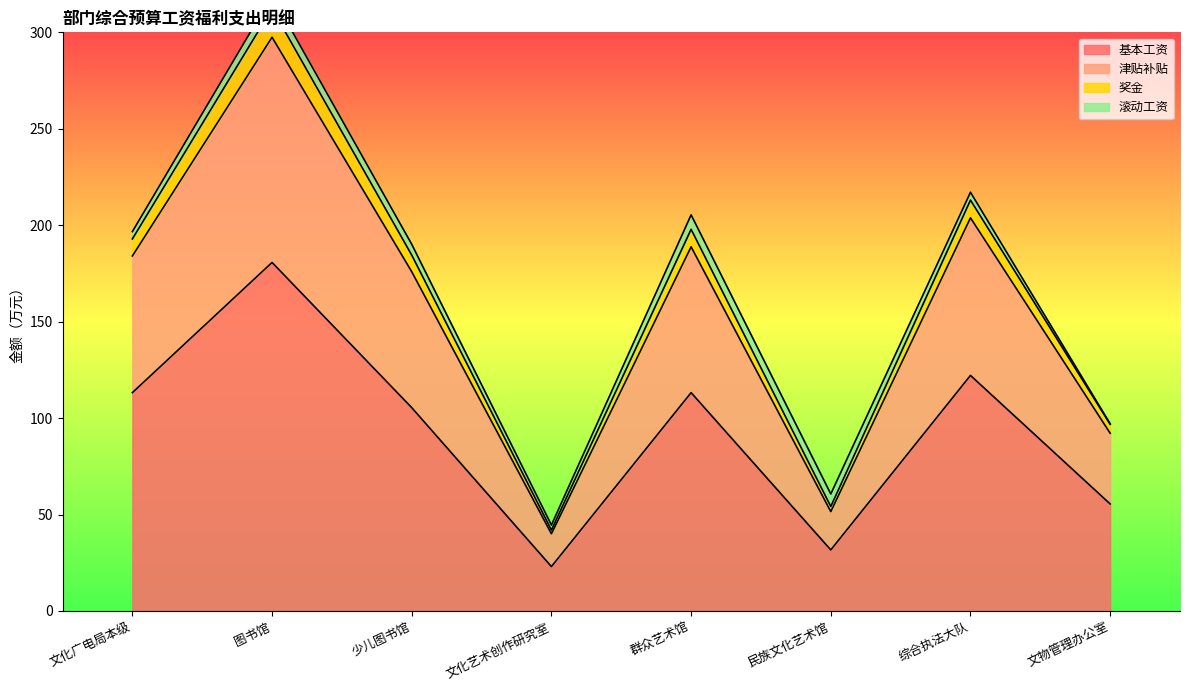

Which category has the lowest value across all series?

文化艺术创作研究室